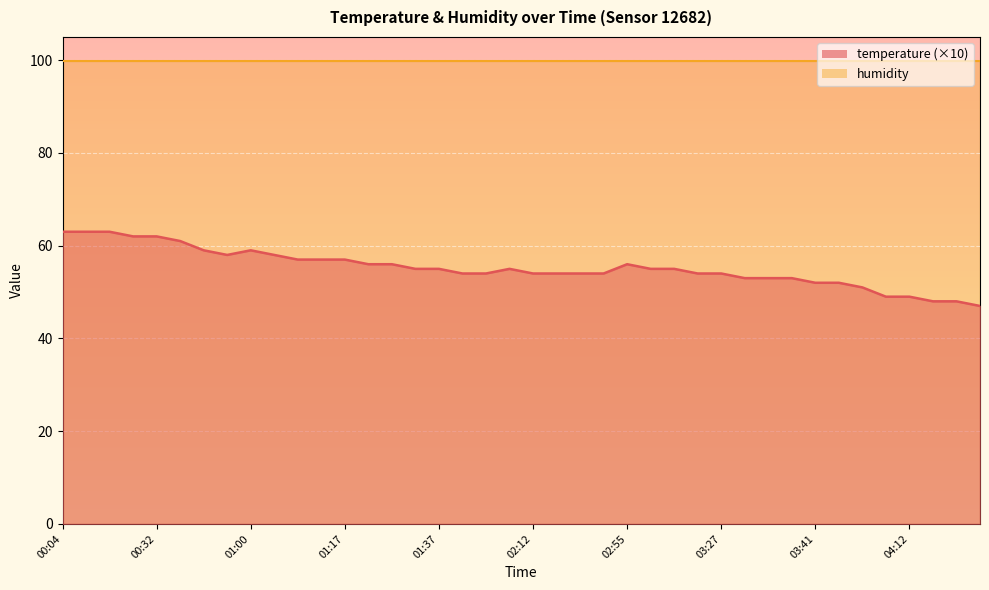

Which has a higher value, 04:23 or 00:32?

00:32